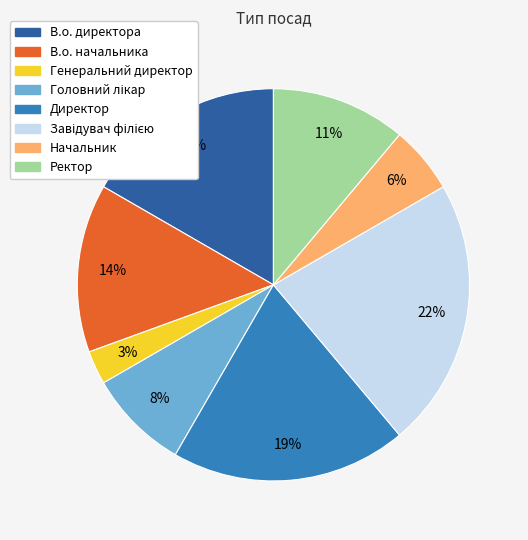

Count the number of slices in the pie.

8